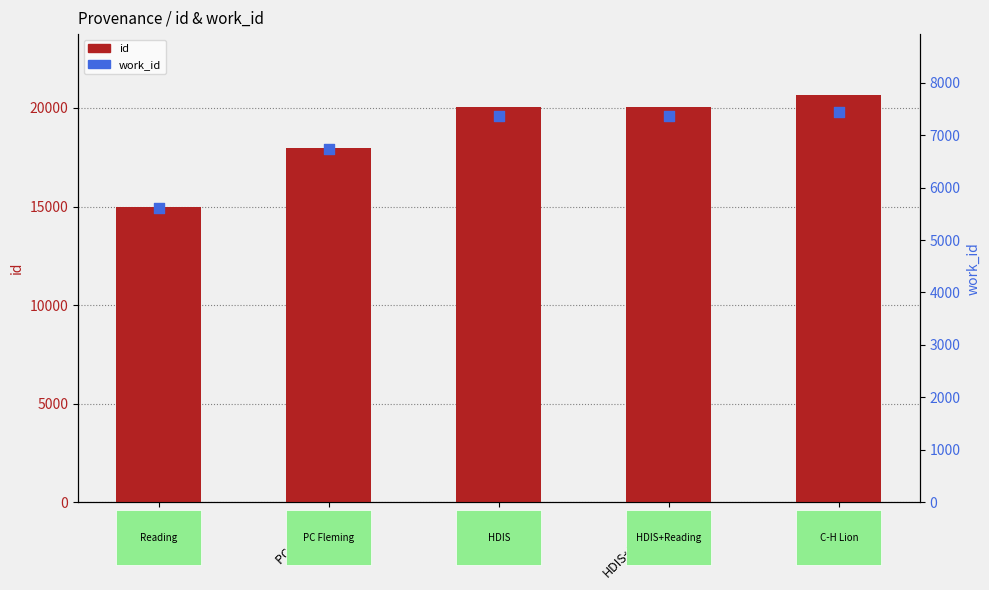

What are all the series names shown in the legend?

id, work_id